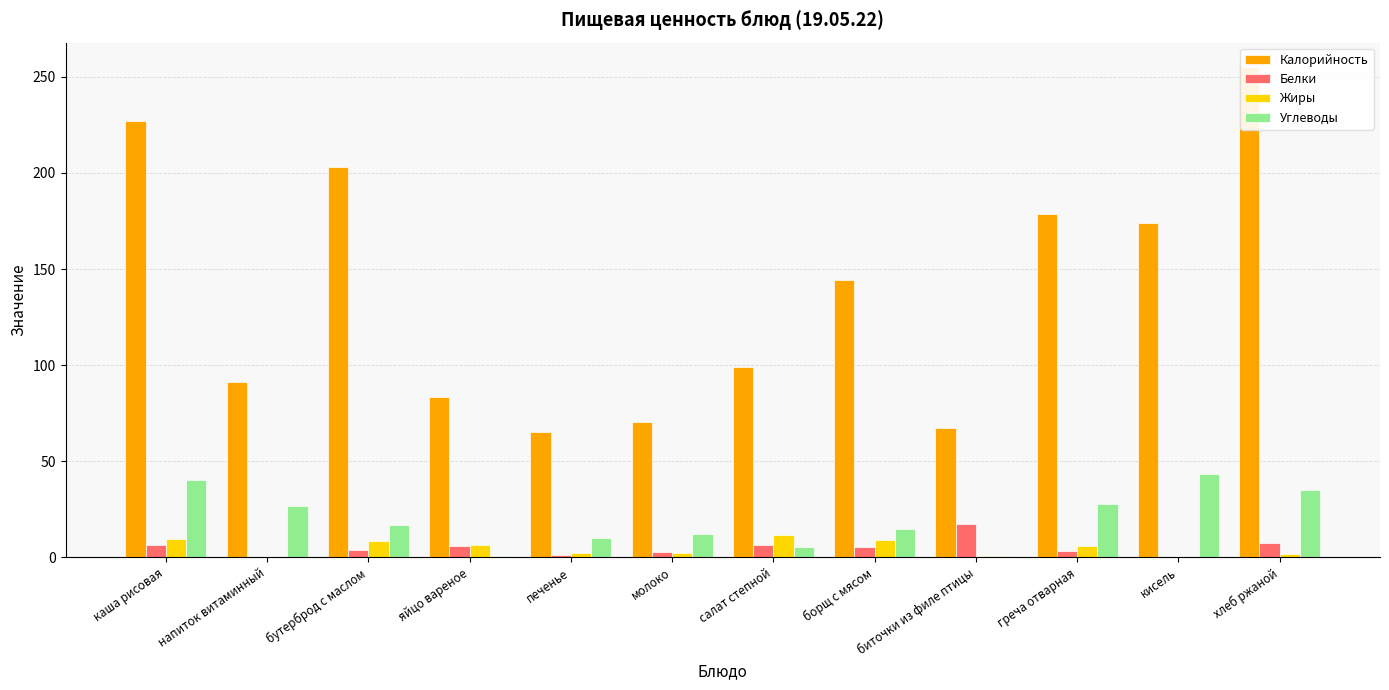

The Жиры series shows 2.3 at печенье. True or false?

True